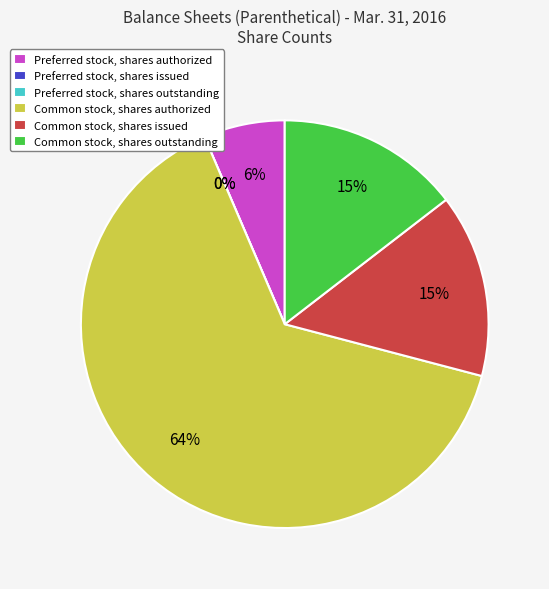

Count the number of slices in the pie.

6